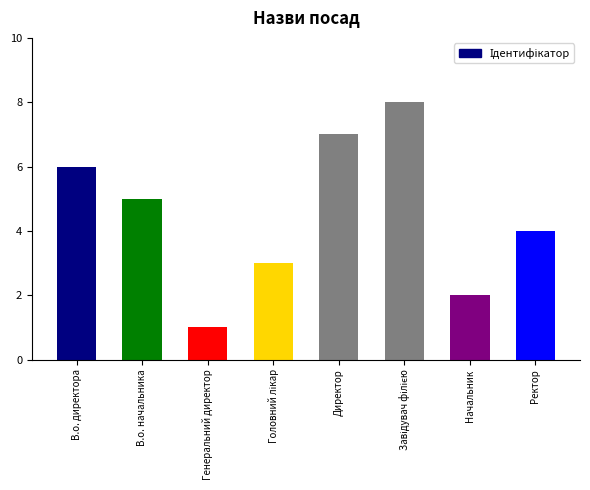

What is the smallest value displayed?

1